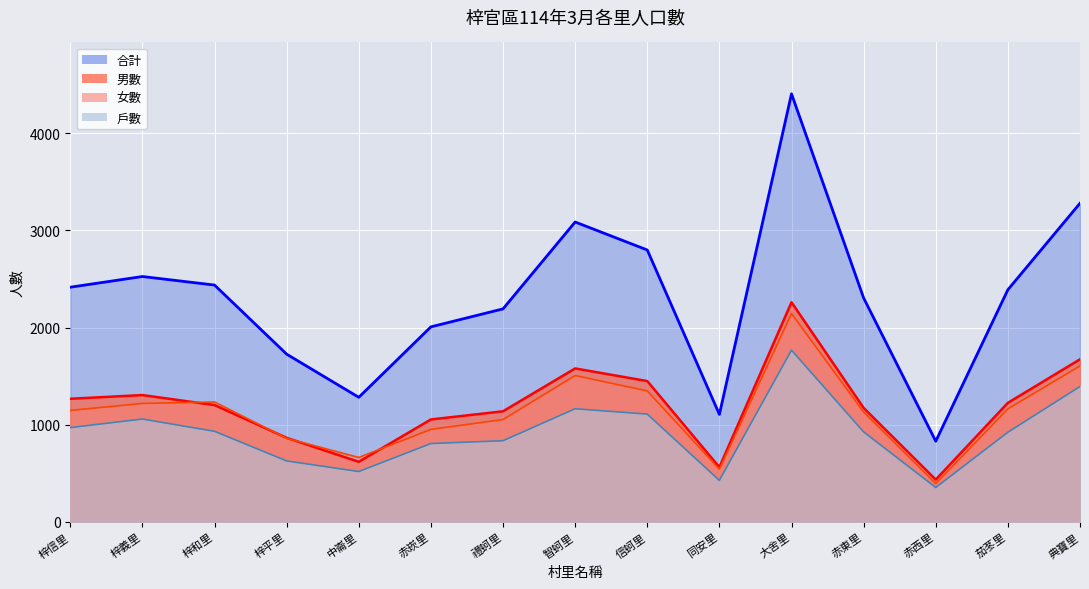

How many values in the 戶數_line series exceed 927?

7